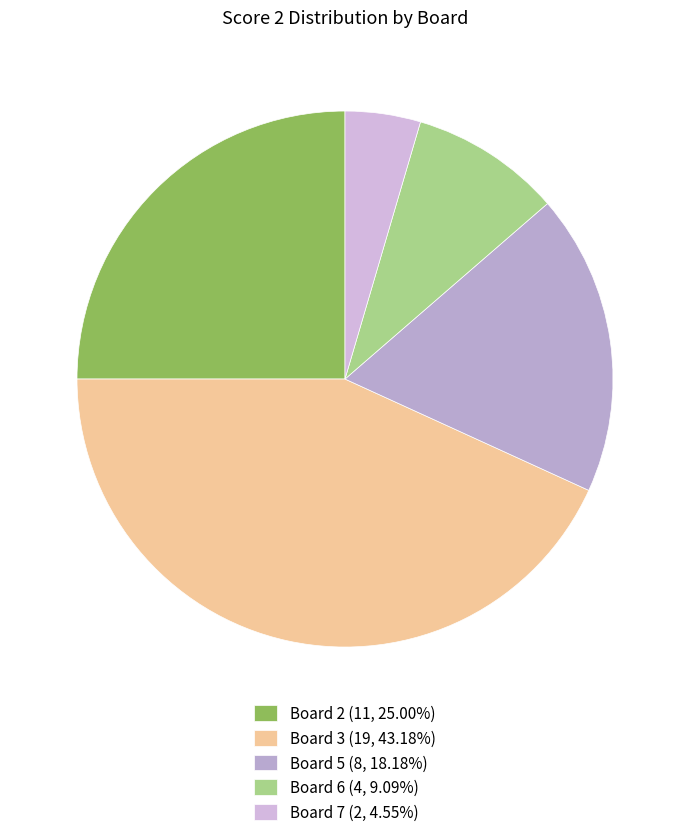

How many slices are in this pie chart?

5